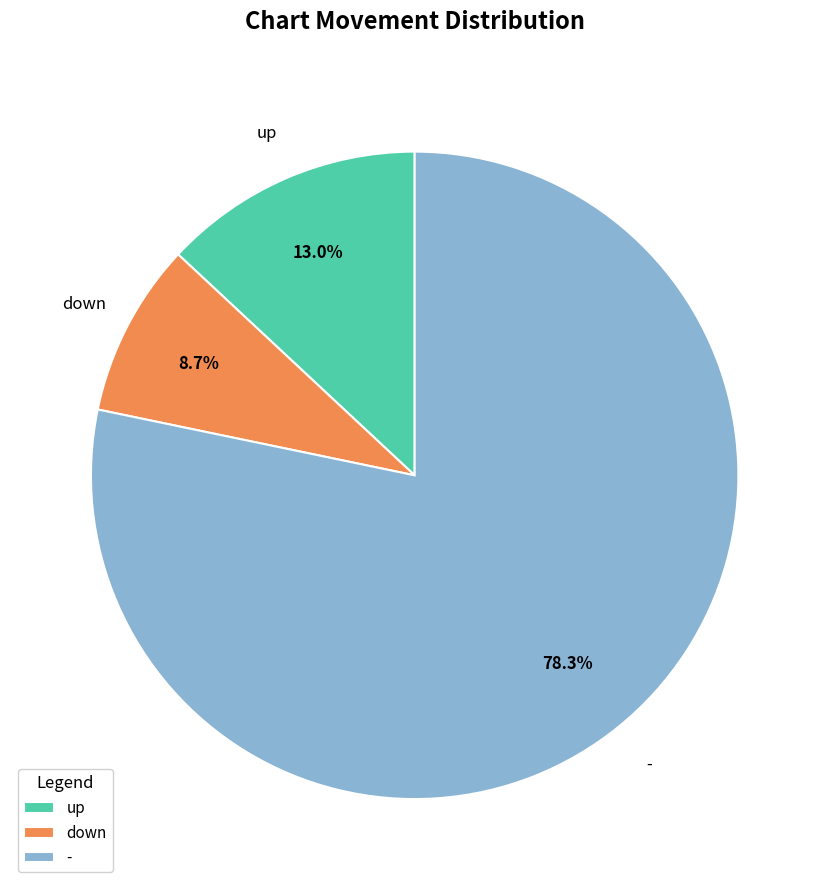

Approximately how many times larger is the value at up compared to down?

1.5